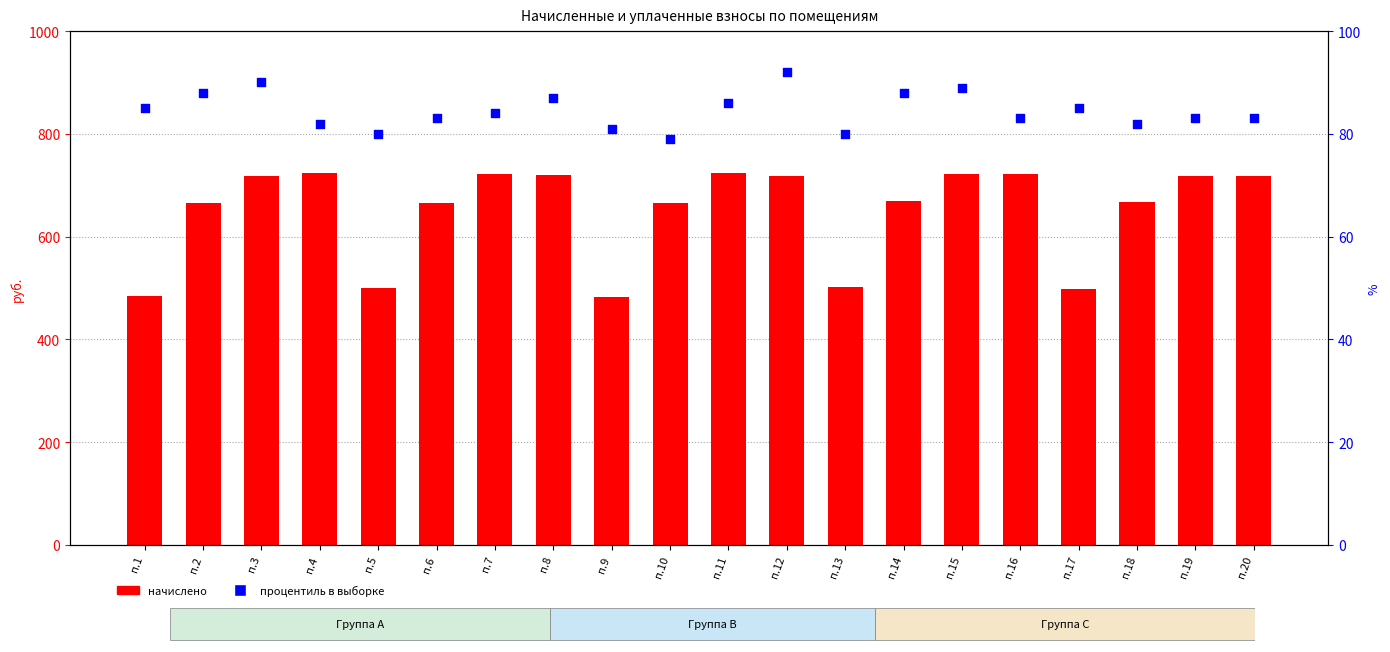

What are all the series names shown in the legend?

начислено, процентиль в выборке